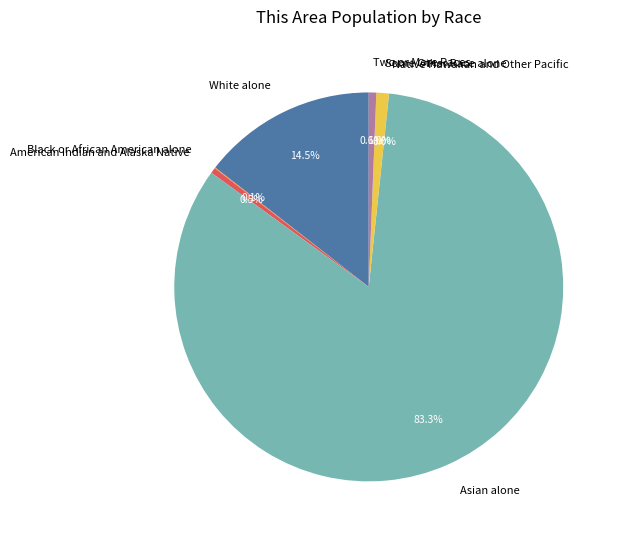

Between White alone and Asian alone, which is larger?

Asian alone